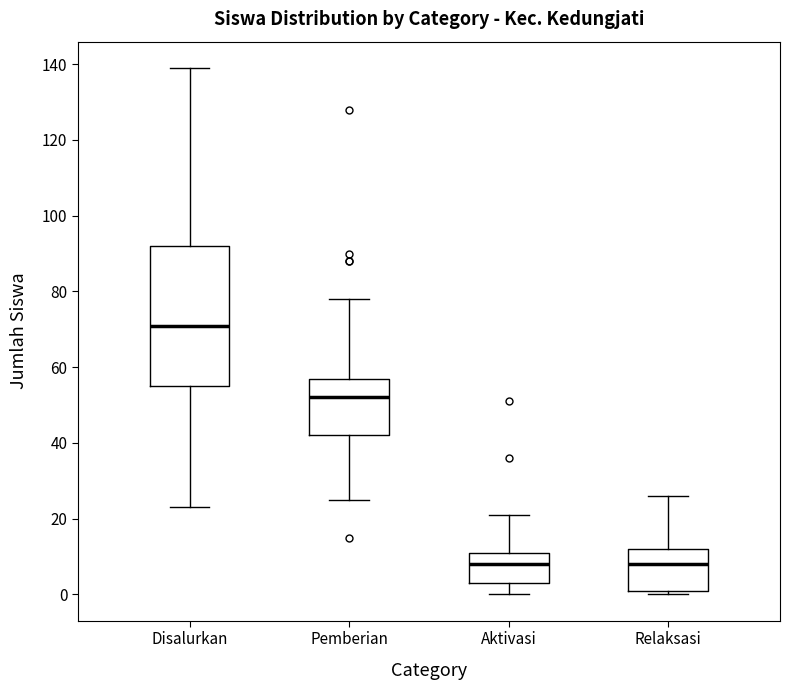

Reading left to right, transcribe this box plot: for each box, give where its median line is, the range the box spans, and where its two whiskers end, as read against the y-axis. The values are not printed on the chart, so give them approximately, as read against the axis.

Disalurkan: median 72, box 56 to 92, whiskers 24 to 140
Pemberian: median 52, box 42 to 58, whiskers 26 to 78
Aktivasi: median 8, box 4 to 12, whiskers 0 to 22
Relaksasi: median 8, box 2 to 12, whiskers 0 to 26